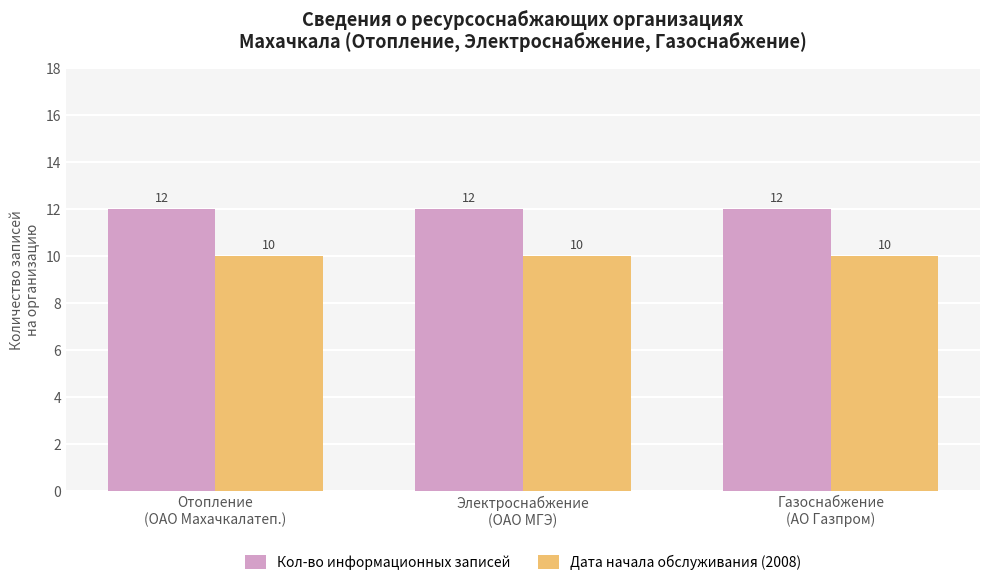

What is the average value of the Кол-во информационных записей series?

12